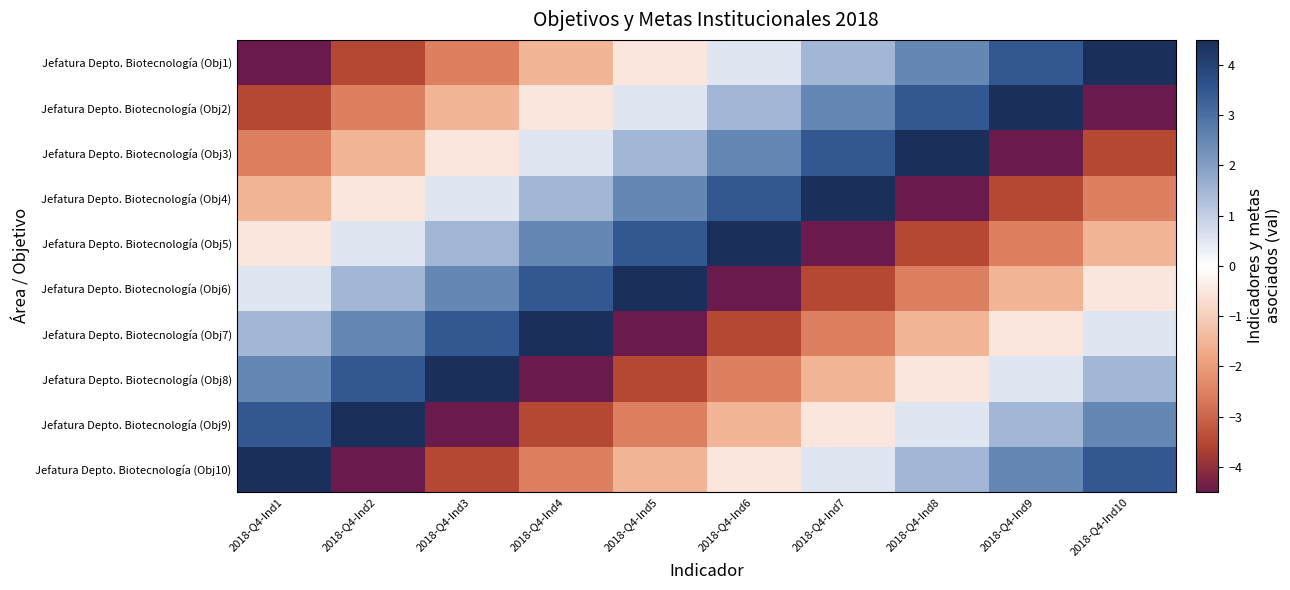

Between 2018-Q4-Ind10 and 2018-Q4-Ind2, which is larger?

2018-Q4-Ind10